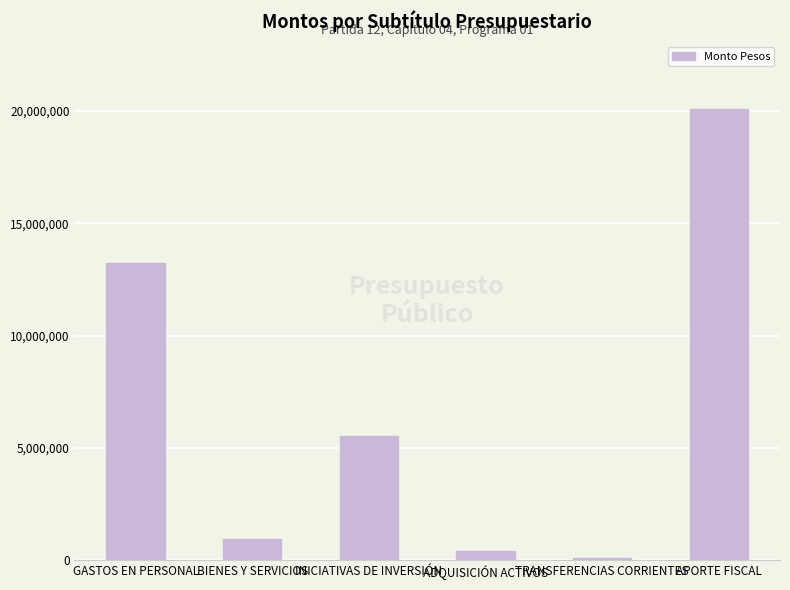

How many categories are shown in the chart?

6